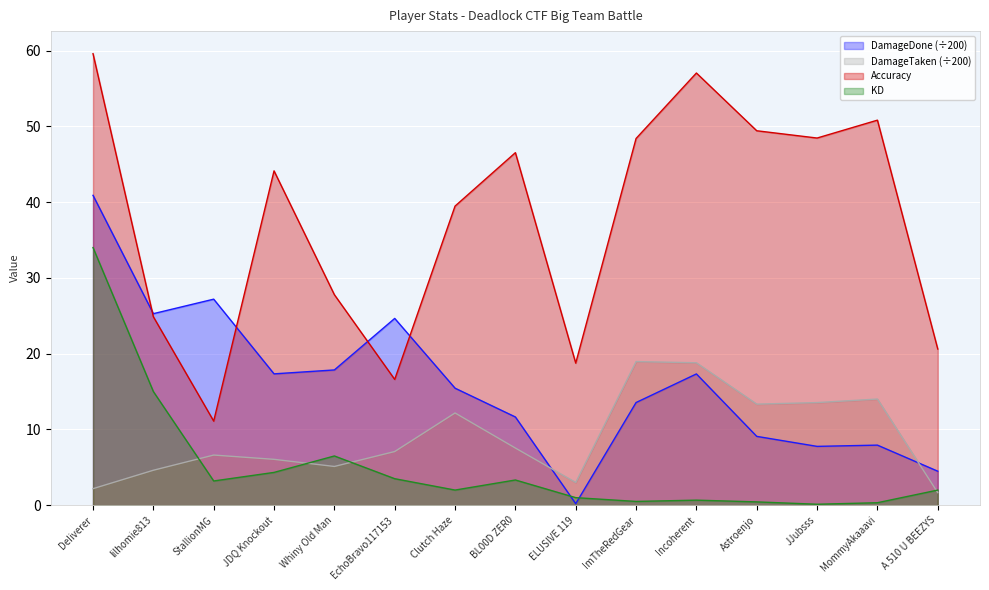

Which category has the lowest value in the KD series?

JJubsss